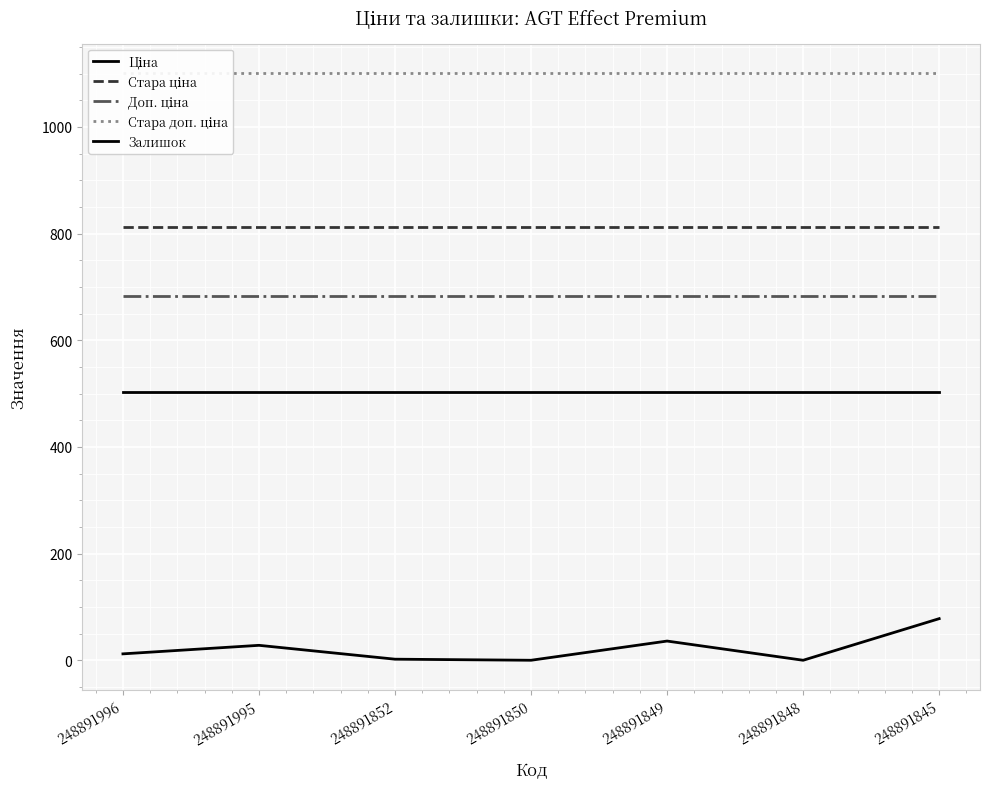

How many lines are shown in the chart?

5